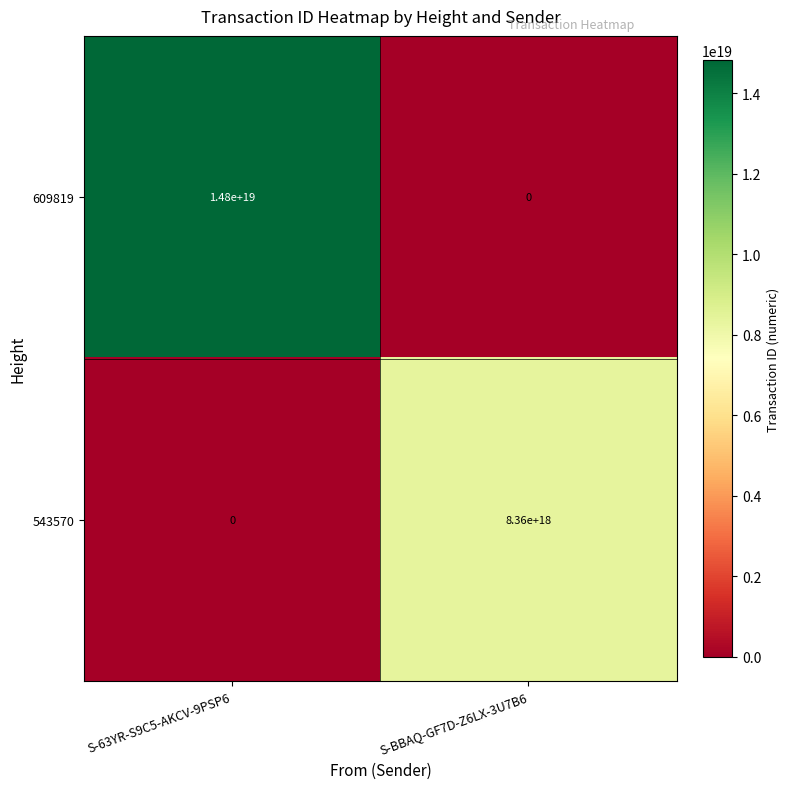

True or false: 543570 has a value of 8360000000000000000 at S-BBAQ-GF7D-Z6LX-3U7B6.

True